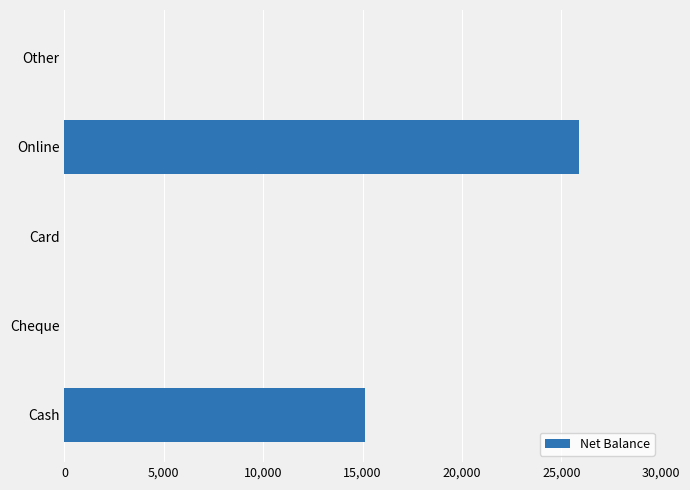

Where is the data nearest to the value 12950?

Cash